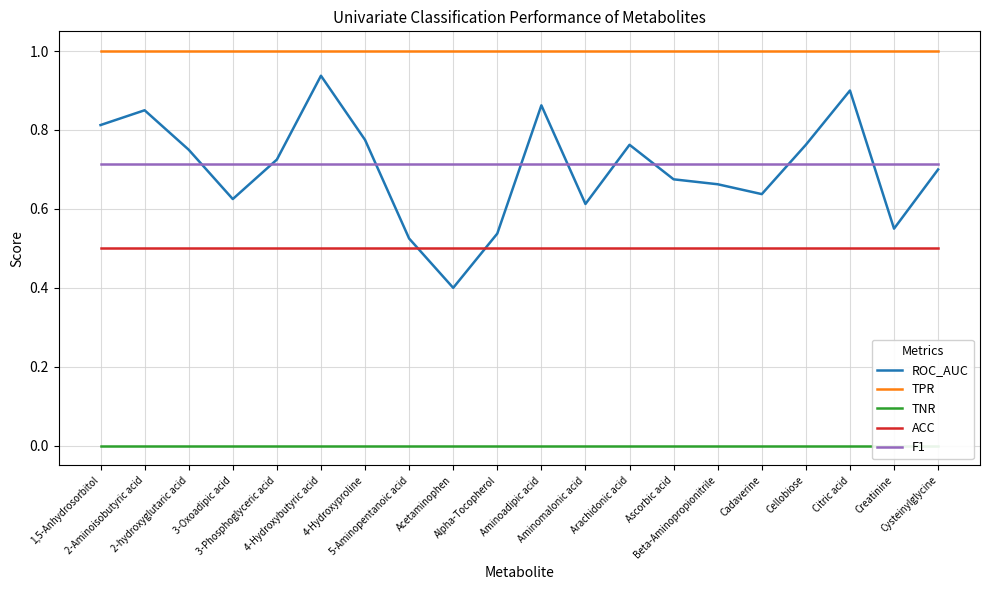

Reading left to right, extract all data points from this chart.

ROC_AUC: 1,5-Anhydrosorbitol=0.8	2-Aminoisobutyric acid=0.8	2-hydroxyglutaric acid=0.8	3-Oxoadipic acid=0.6	3-Phosphoglyceric acid=0.7	4-Hydroxybutyric acid=0.9	4-Hydroxyproline=0.8	5-Aminopentanoic acid=0.5	Acetaminophen=0.4	Alpha-Tocopherol=0.5	Aminoadipic acid=0.9	Aminomalonic acid=0.6	Arachidonic acid=0.8	Ascorbic acid=0.7	Beta-Aminopropionitrile=0.7	Cadaverine=0.6	Cellobiose=0.8	Citric acid=0.9	Creatinine=0.6	Cysteinylglycine=0.7
TPR: 1,5-Anhydrosorbitol=1.0	2-Aminoisobutyric acid=1.0	2-hydroxyglutaric acid=1.0	3-Oxoadipic acid=1.0	3-Phosphoglyceric acid=1.0	4-Hydroxybutyric acid=1.0	4-Hydroxyproline=1.0	5-Aminopentanoic acid=1.0	Acetaminophen=1.0	Alpha-Tocopherol=1.0	Aminoadipic acid=1.0	Aminomalonic acid=1.0	Arachidonic acid=1.0	Ascorbic acid=1.0	Beta-Aminopropionitrile=1.0	Cadaverine=1.0	Cellobiose=1.0	Citric acid=1.0	Creatinine=1.0	Cysteinylglycine=1.0
TNR: 1,5-Anhydrosorbitol=0.0	2-Aminoisobutyric acid=0.0	2-hydroxyglutaric acid=0.0	3-Oxoadipic acid=0.0	3-Phosphoglyceric acid=0.0	4-Hydroxybutyric acid=0.0	4-Hydroxyproline=0.0	5-Aminopentanoic acid=0.0	Acetaminophen=0.0	Alpha-Tocopherol=0.0	Aminoadipic acid=0.0	Aminomalonic acid=0.0	Arachidonic acid=0.0	Ascorbic acid=0.0	Beta-Aminopropionitrile=0.0	Cadaverine=0.0	Cellobiose=0.0	Citric acid=0.0	Creatinine=0.0	Cysteinylglycine=0.0
ACC: 1,5-Anhydrosorbitol=0.5	2-Aminoisobutyric acid=0.5	2-hydroxyglutaric acid=0.5	3-Oxoadipic acid=0.5	3-Phosphoglyceric acid=0.5	4-Hydroxybutyric acid=0.5	4-Hydroxyproline=0.5	5-Aminopentanoic acid=0.5	Acetaminophen=0.5	Alpha-Tocopherol=0.5	Aminoadipic acid=0.5	Aminomalonic acid=0.5	Arachidonic acid=0.5	Ascorbic acid=0.5	Beta-Aminopropionitrile=0.5	Cadaverine=0.5	Cellobiose=0.5	Citric acid=0.5	Creatinine=0.5	Cysteinylglycine=0.5
F1: 1,5-Anhydrosorbitol=0.7	2-Aminoisobutyric acid=0.7	2-hydroxyglutaric acid=0.7	3-Oxoadipic acid=0.7	3-Phosphoglyceric acid=0.7	4-Hydroxybutyric acid=0.7	4-Hydroxyproline=0.7	5-Aminopentanoic acid=0.7	Acetaminophen=0.7	Alpha-Tocopherol=0.7	Aminoadipic acid=0.7	Aminomalonic acid=0.7	Arachidonic acid=0.7	Ascorbic acid=0.7	Beta-Aminopropionitrile=0.7	Cadaverine=0.7	Cellobiose=0.7	Citric acid=0.7	Creatinine=0.7	Cysteinylglycine=0.7